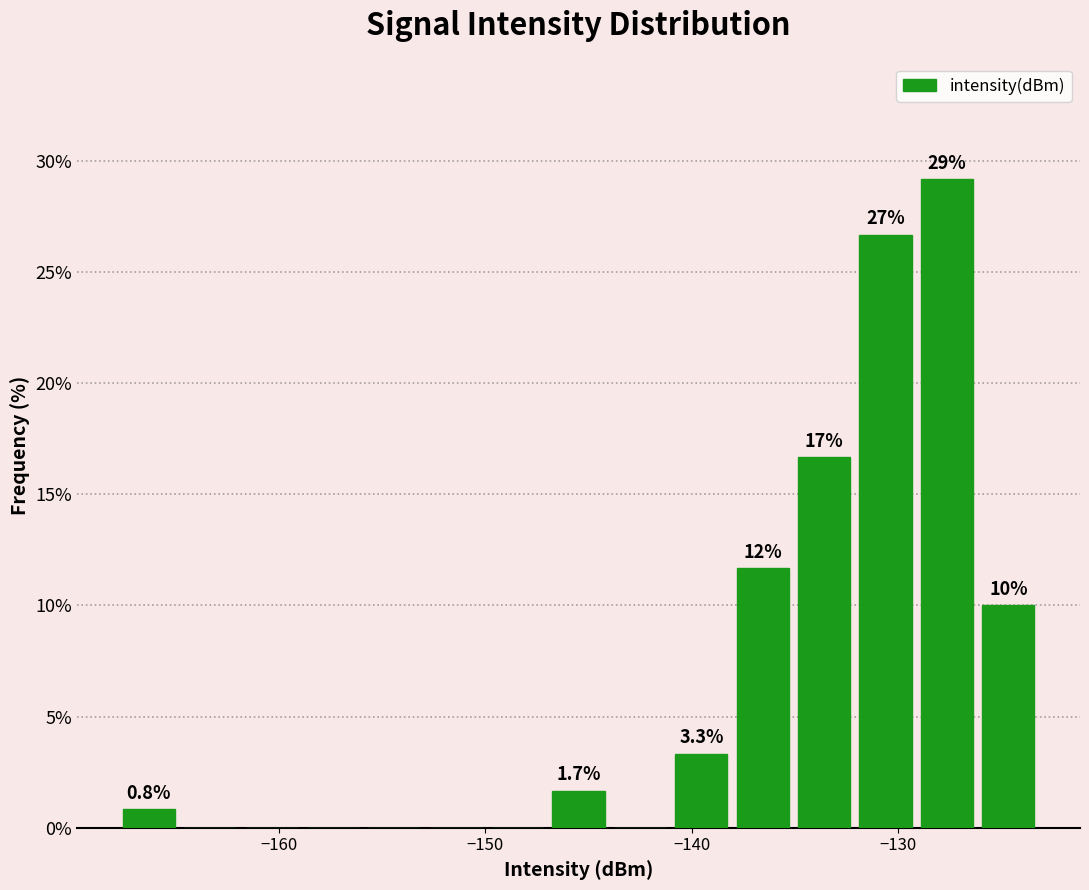

Read against the x-axis, roughly where is the centre of the tallest bar?

-128